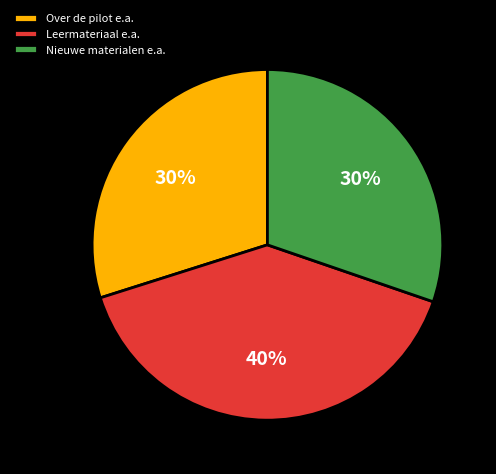

The Leermateriaal e.a. slice represents 46% of the pie. True or false?

False